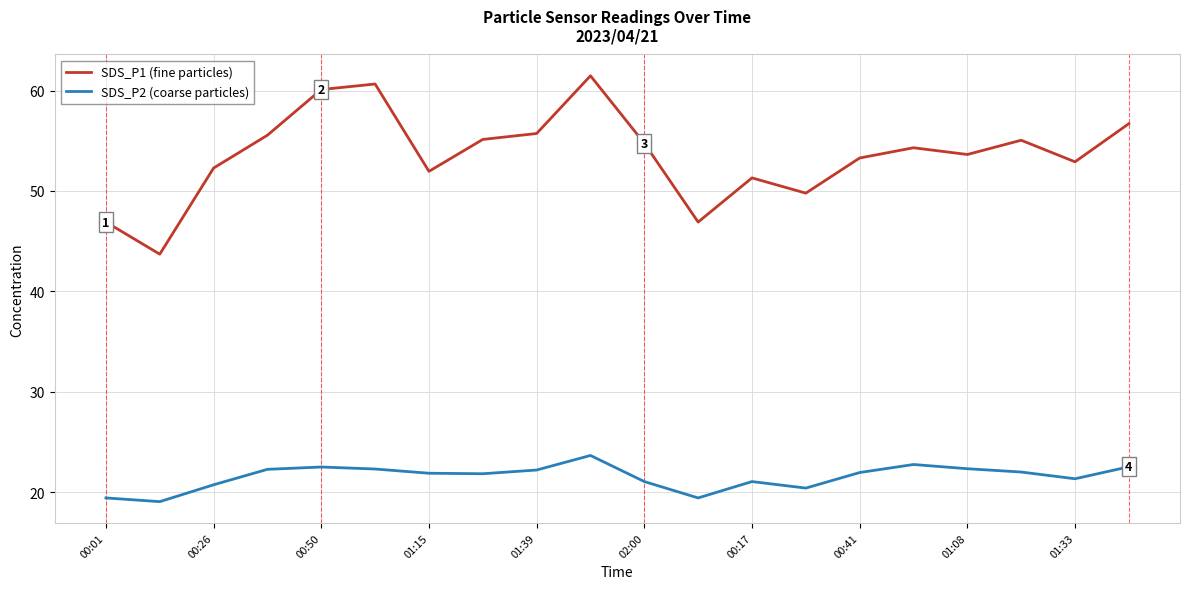

True or false: SDS_P2 (coarse particles) and SDS_P1 (fine particles) cross at least once.

False